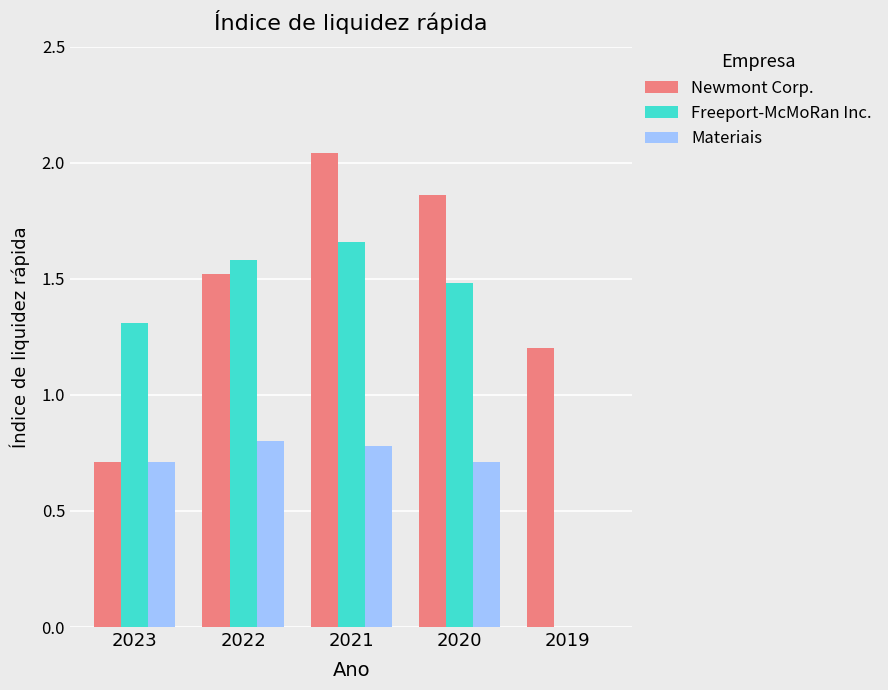

What are all the series names shown in the legend?

Newmont Corp., Freeport-McMoRan Inc., Materiais